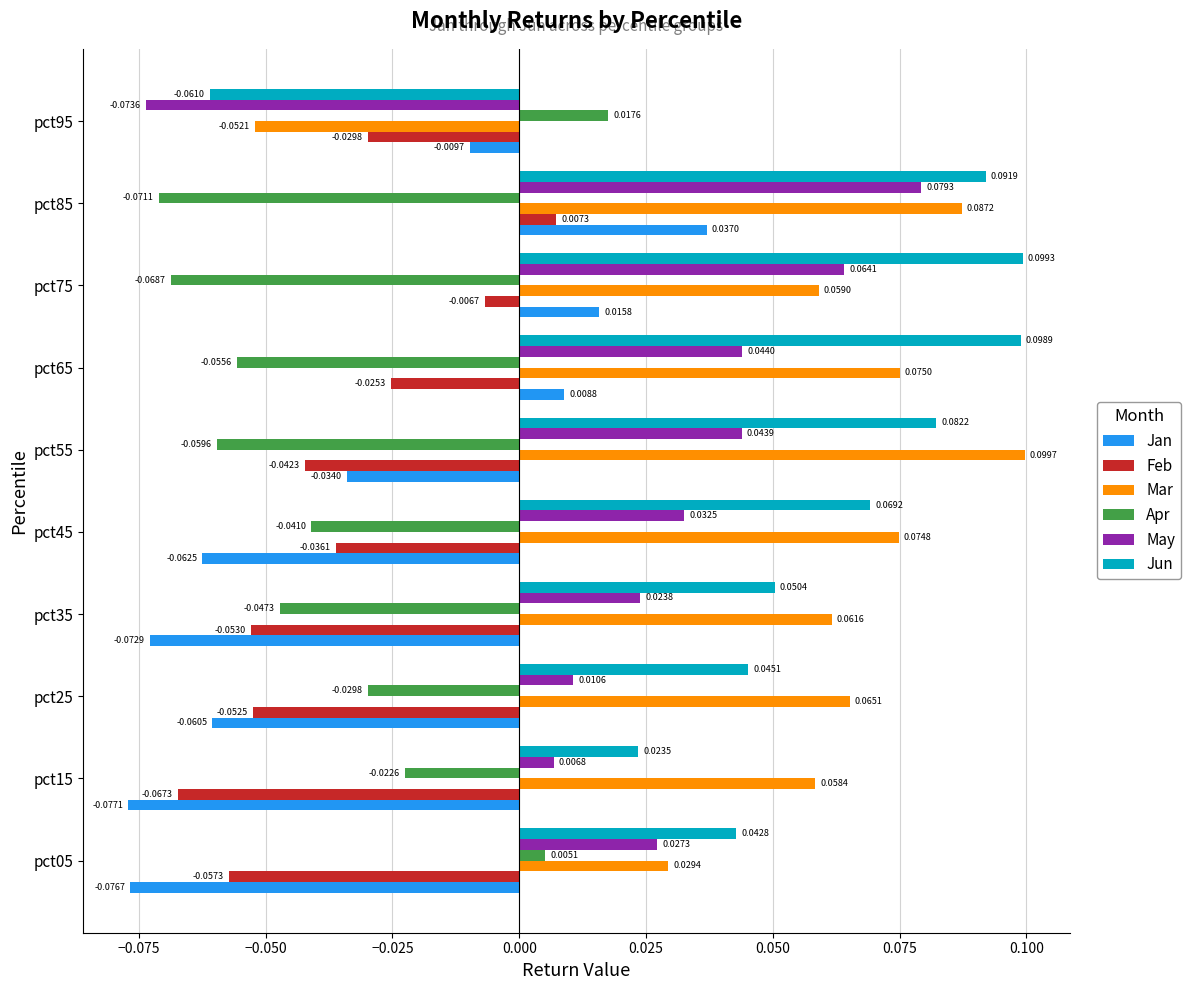

What is the sum of all Jun values?

0.5